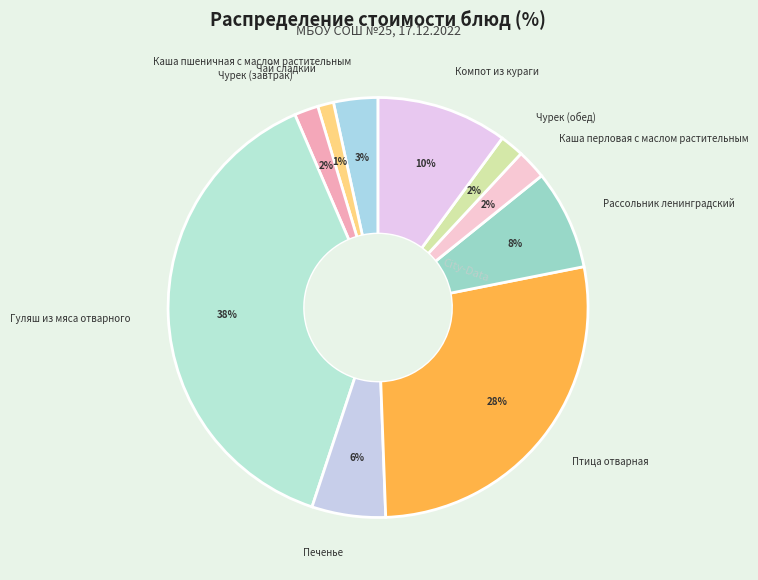

Does Чай сладкий represent more than half of the total?

No